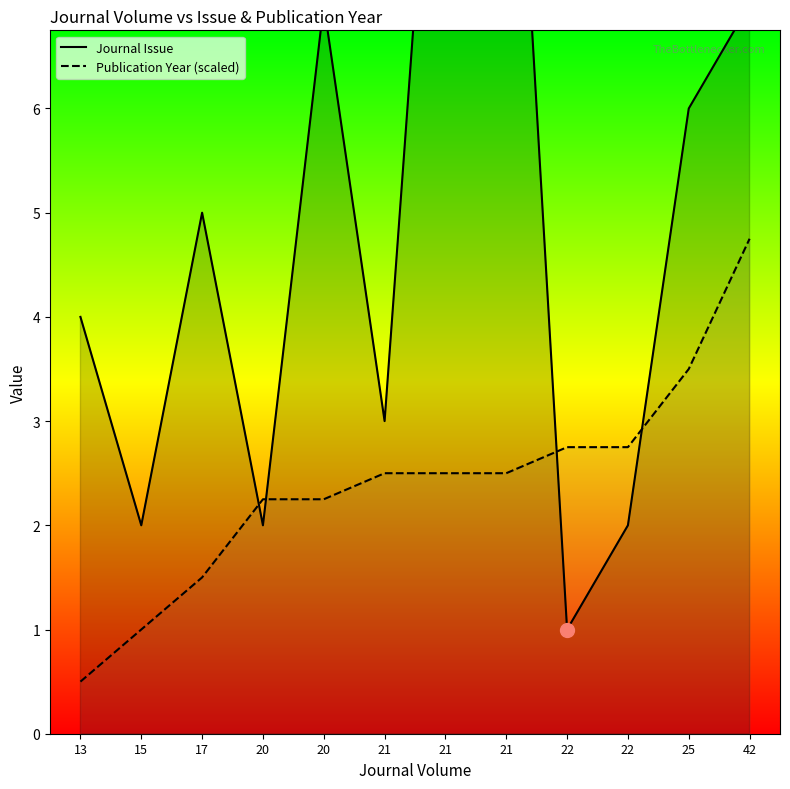

What are all the series names shown in the legend?

Journal Issue, Publication Year (scaled)